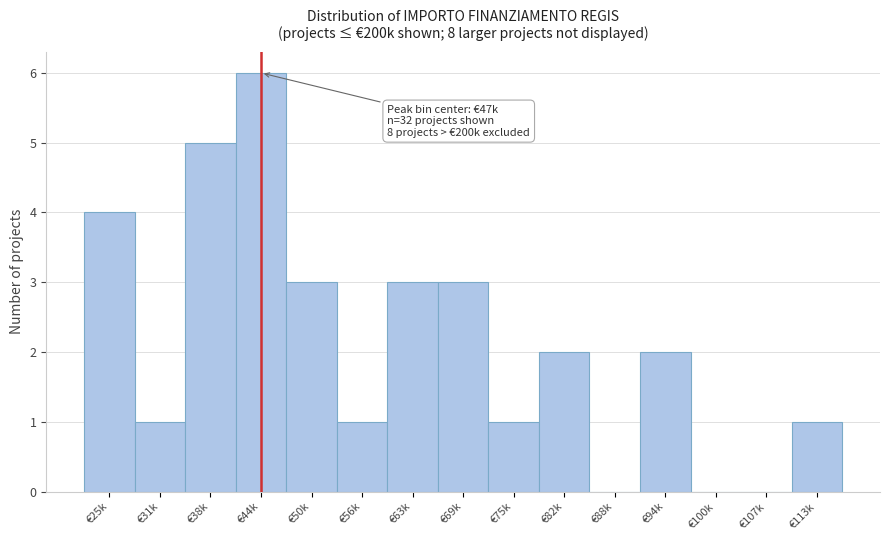

Reading left to right, what are all the values shown in this chart?

€25k=4	€31k=1	€38k=5	€44k=6	€50k=3	€56k=1	€63k=3	€69k=3	€75k=1	€82k=2	€88k=0	€94k=2	€100k=0	€107k=0	€113k=1